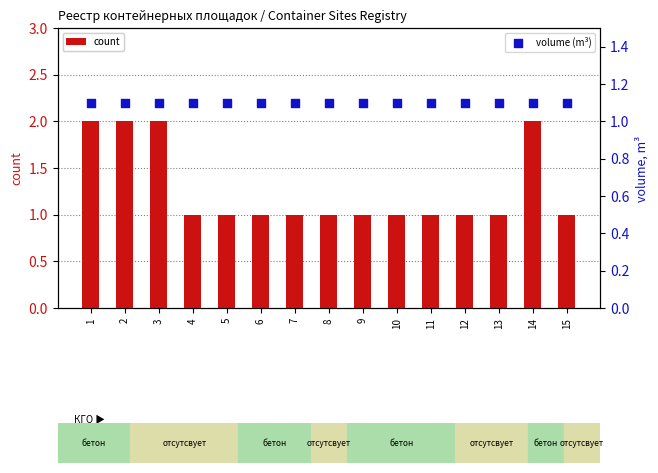

At which category is the sum across all series the highest?

1